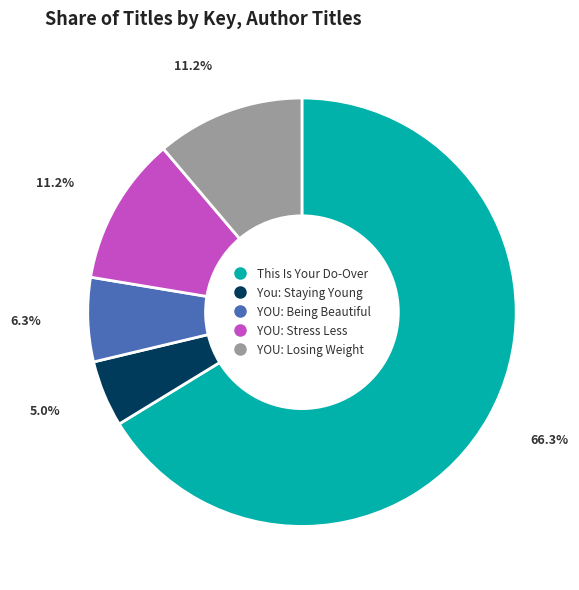

To the nearest percent, what percentage of the pie is This Is Your Do-Over?

66%